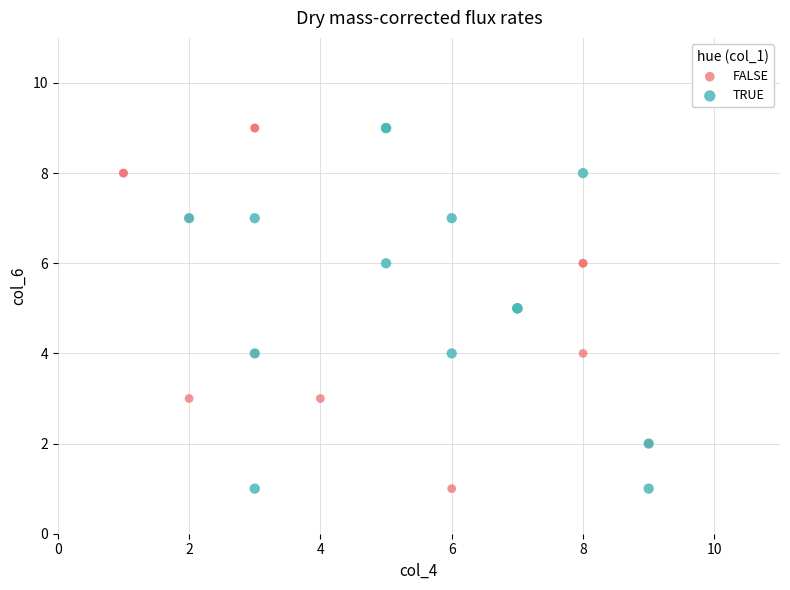

What are all the series names shown in the legend?

FALSE, TRUE